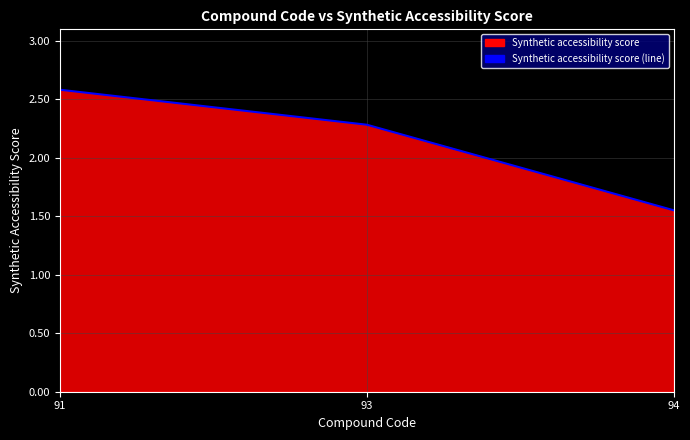

List the labels in order of value, largest first.

91, 93, 94